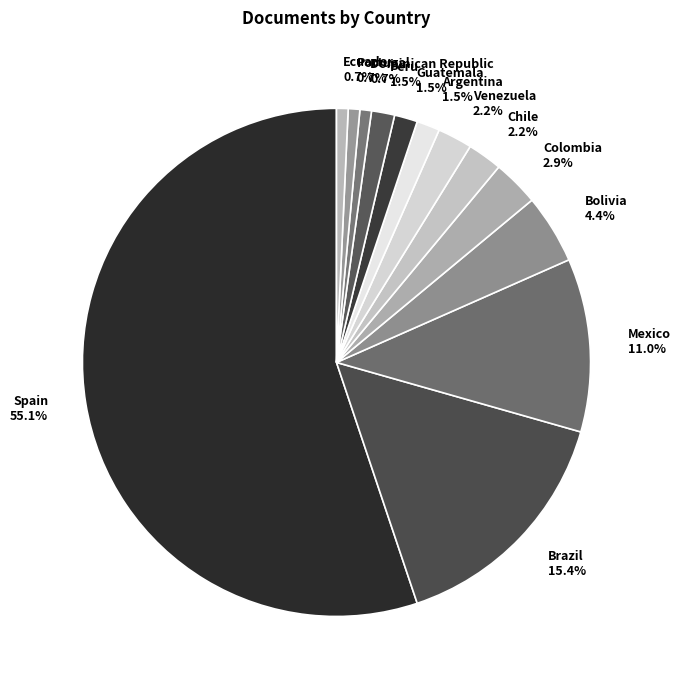

Which has a higher value, Bolivia or Venezuela?

Bolivia